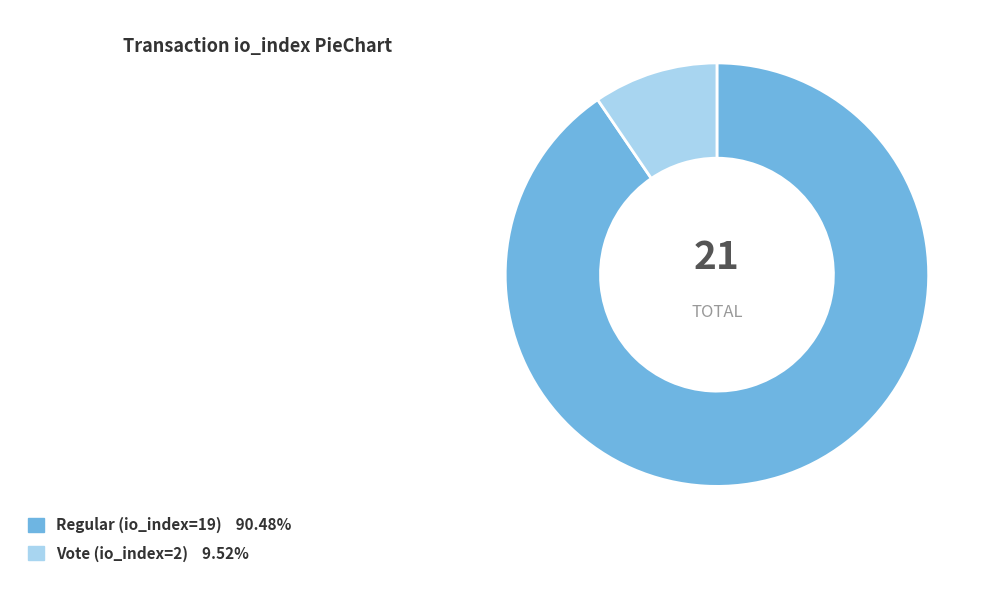

Is there any slice that represents more than half of the pie?

Yes